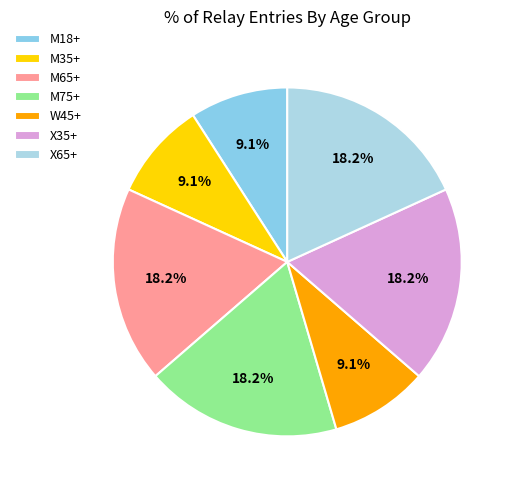

What is the smallest slice in the pie chart?

M18+